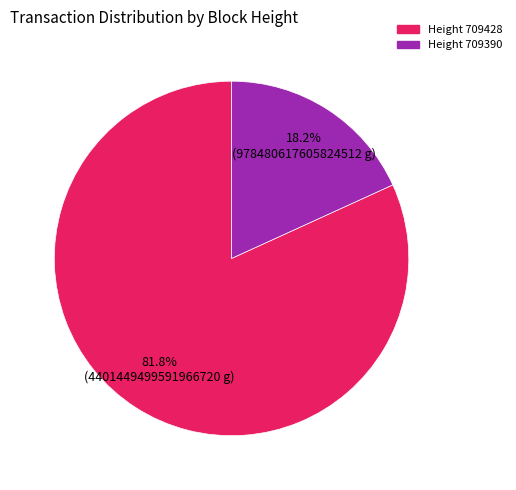

Is there a majority slice in this chart?

Yes